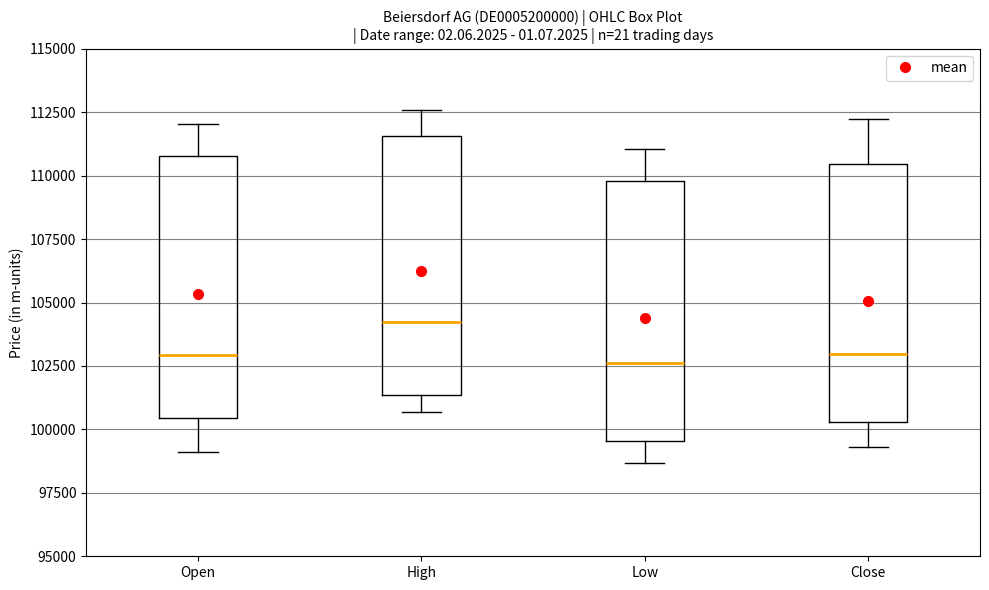

Reading left to right, transcribe this box plot: for each box, give where its median line is, the range the box spans, and where its two whiskers end, as read against the y-axis. The values are not printed on the chart, so give them approximately, as read against the axis.

Open: median 103000, box 100500 to 111000, whiskers 99000 to 112000
High: median 104000, box 101500 to 111500, whiskers 100500 to 112500
Low: median 102500, box 99500 to 110000, whiskers 98500 to 111000
Close: median 103000, box 100500 to 110500, whiskers 99500 to 112000